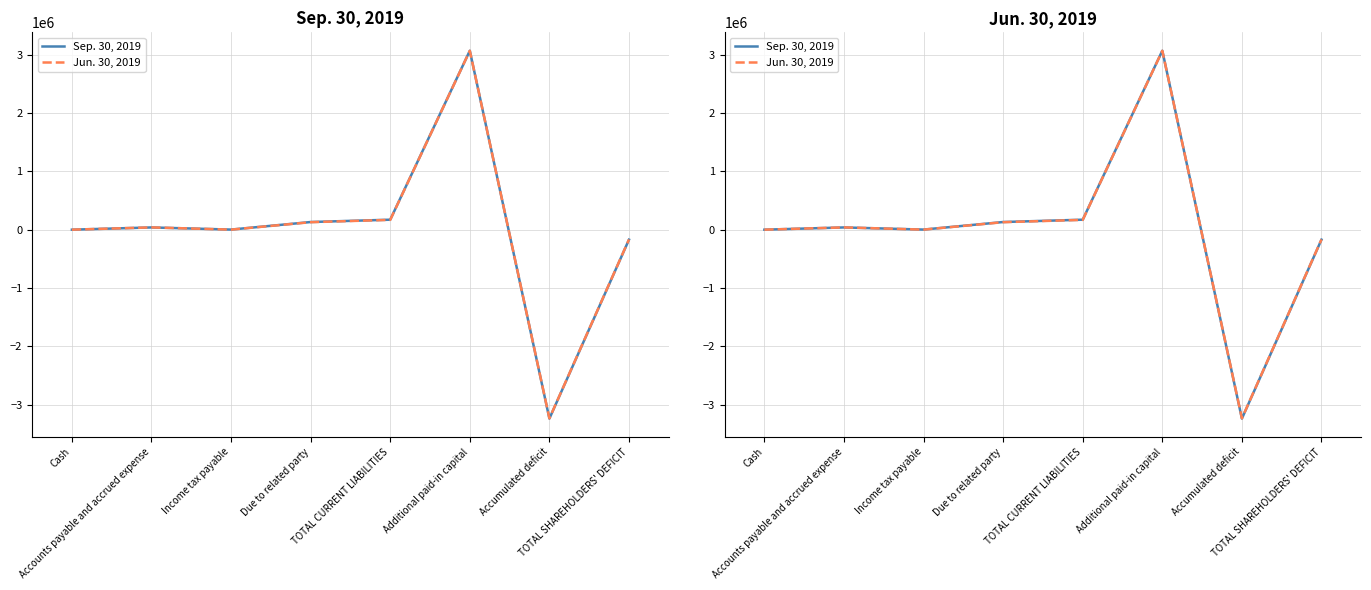

Where is the first local maximum for Sep. 30, 2019?

Accounts payable and accrued expense